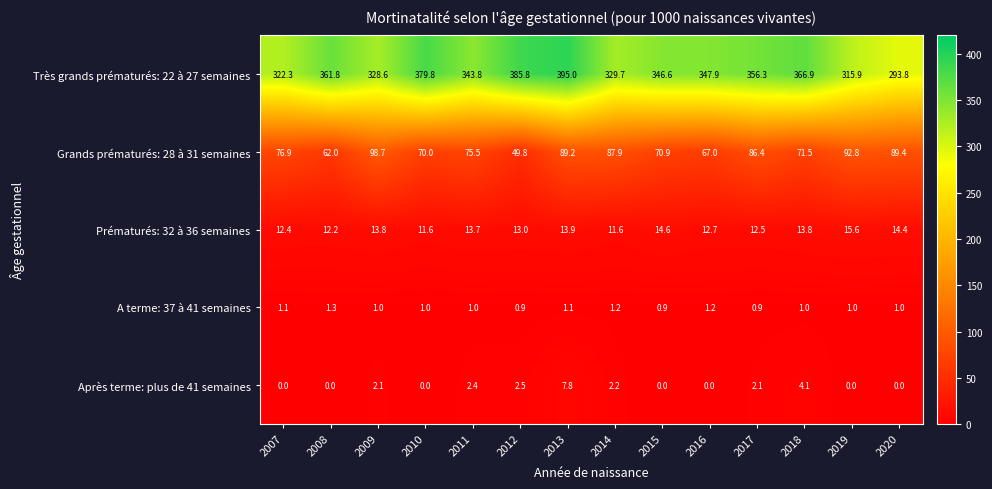

How many data points does each series have?

14